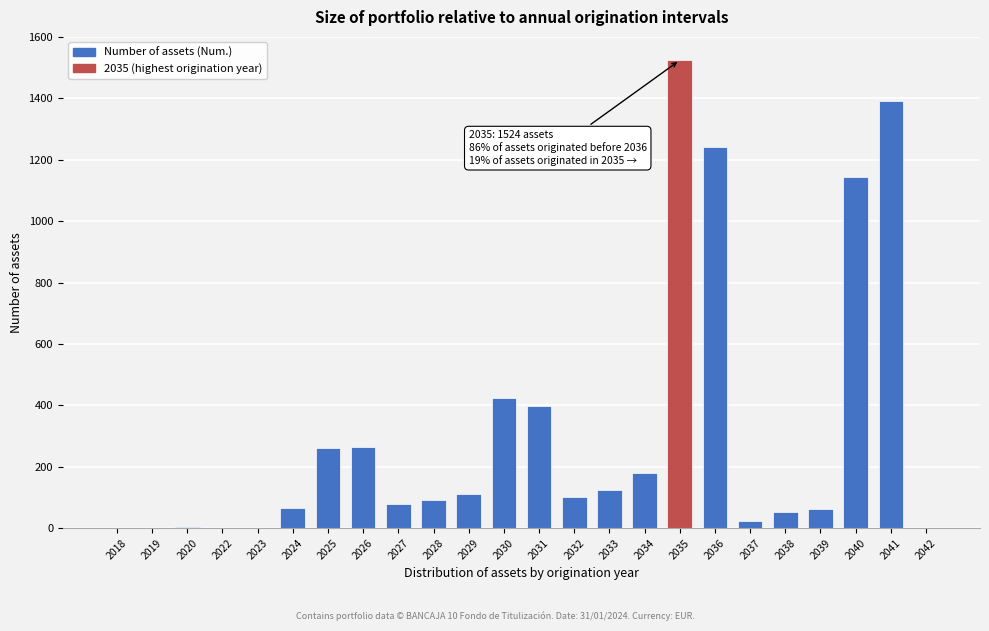

What is the approximate value at 2030?

423